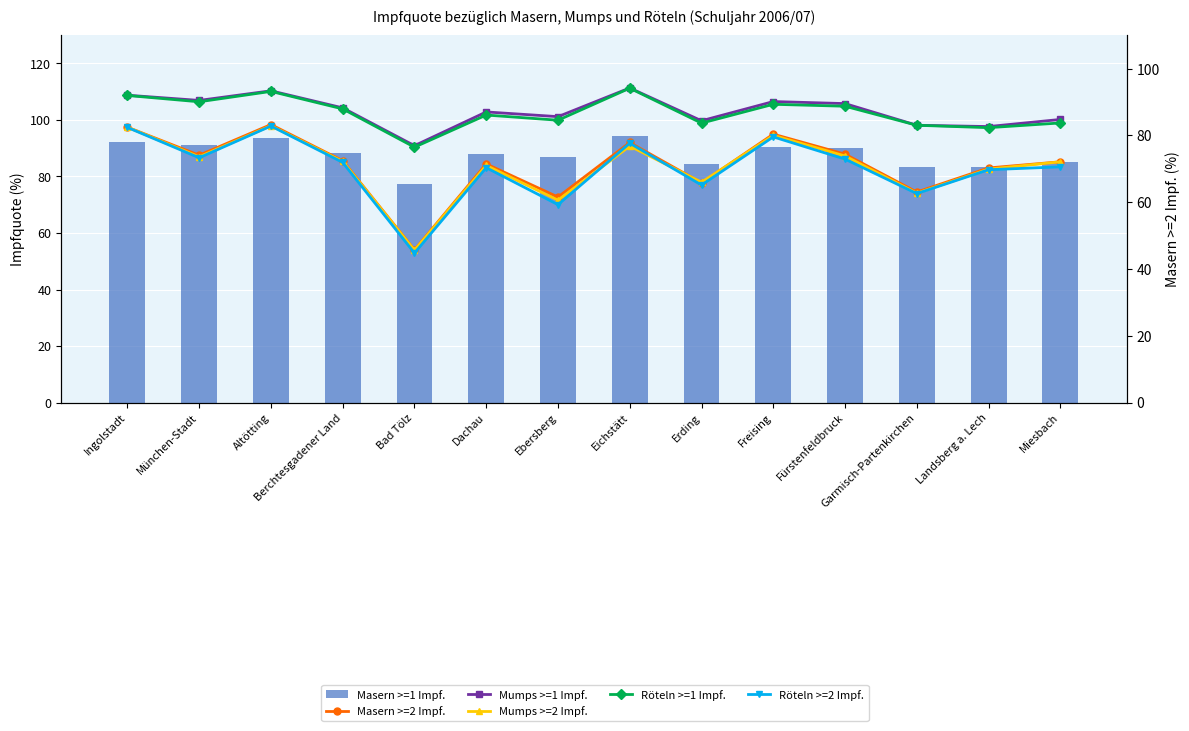

Count the number of data series in this chart.

6